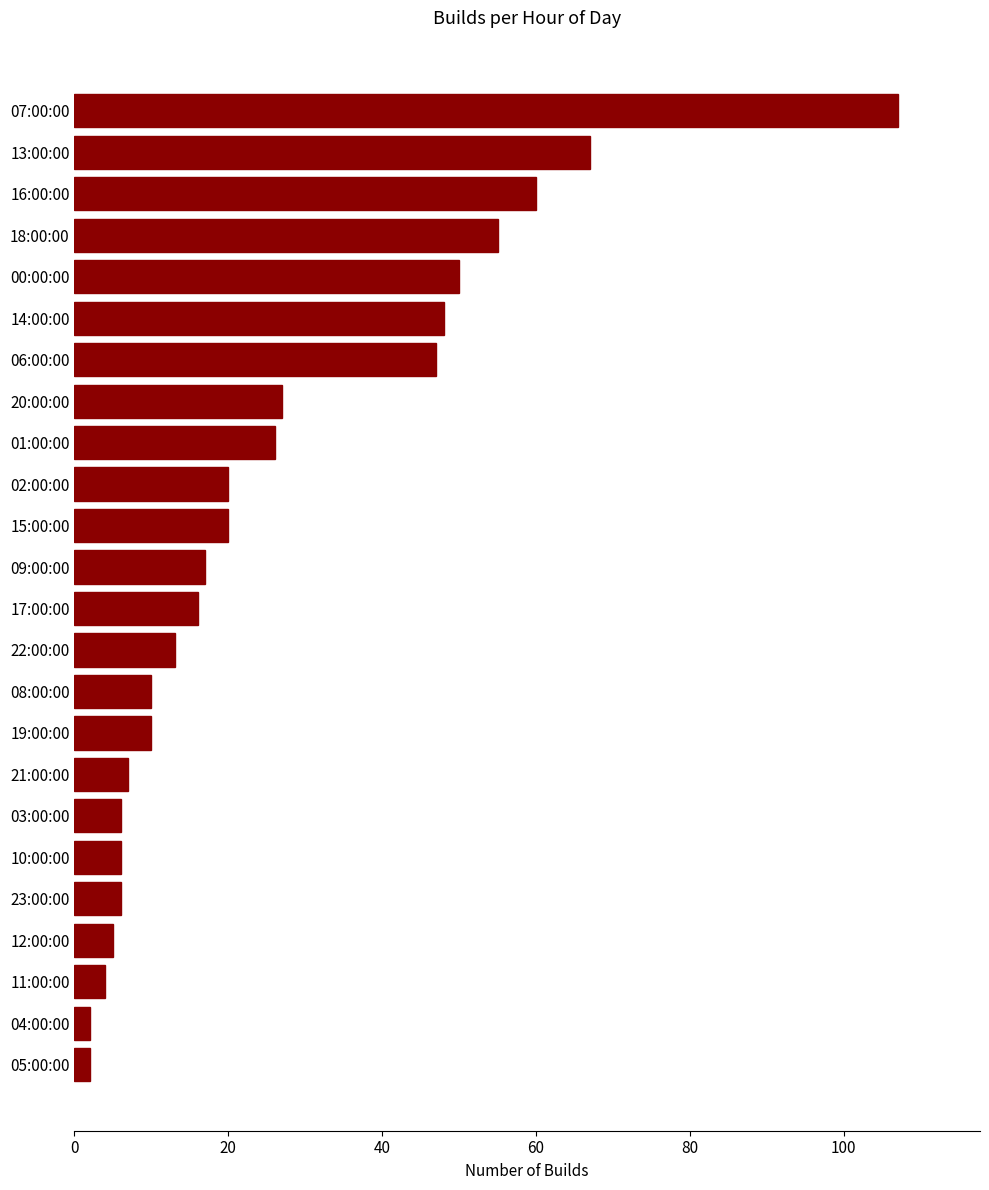

Reading top to bottom, extract all data points from this chart.

107	67	60	55	50	48	47	27	26	20	20	17	16	13	10	10	7	6	6	6	5	4	2	2